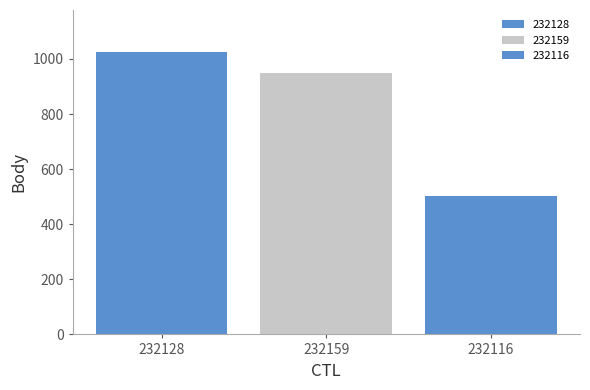

How many bars are there in total?

3